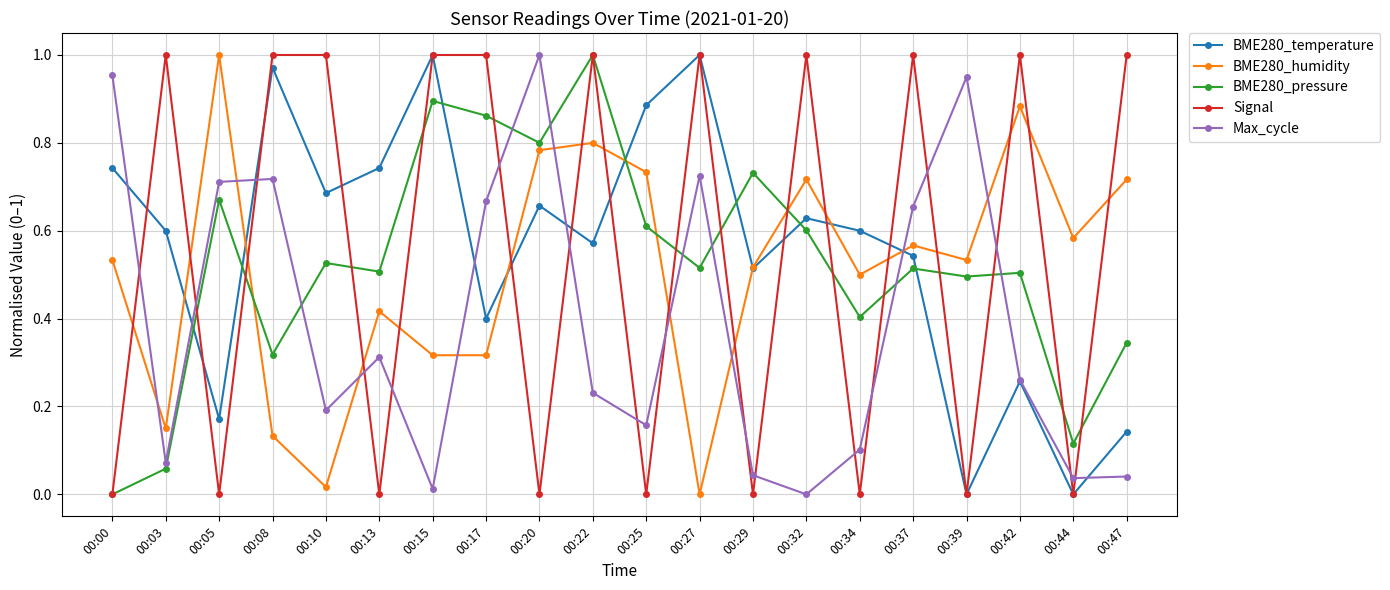

In BME280_temperature, how many points are higher than both neighbors (excluding endpoints)?

6